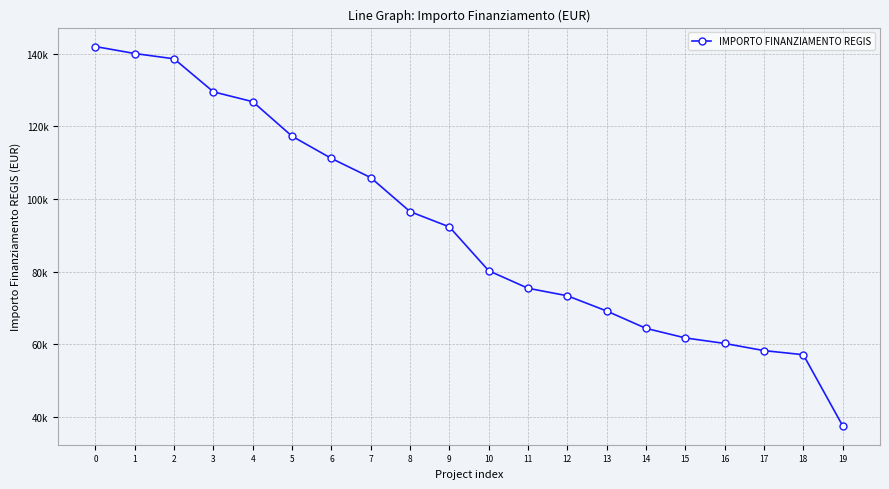

Reading right to left, what are all the values shown in this chart?

37577.6	57143.9	58273.5	60247.0	61764.7	64396.7	69180.1	73375.7	75442.6	80270.1	92341.9	96549.4	105915.0	111198.7	117311.1	126823.9	129534.1	138626.5	140087.5	142004.3